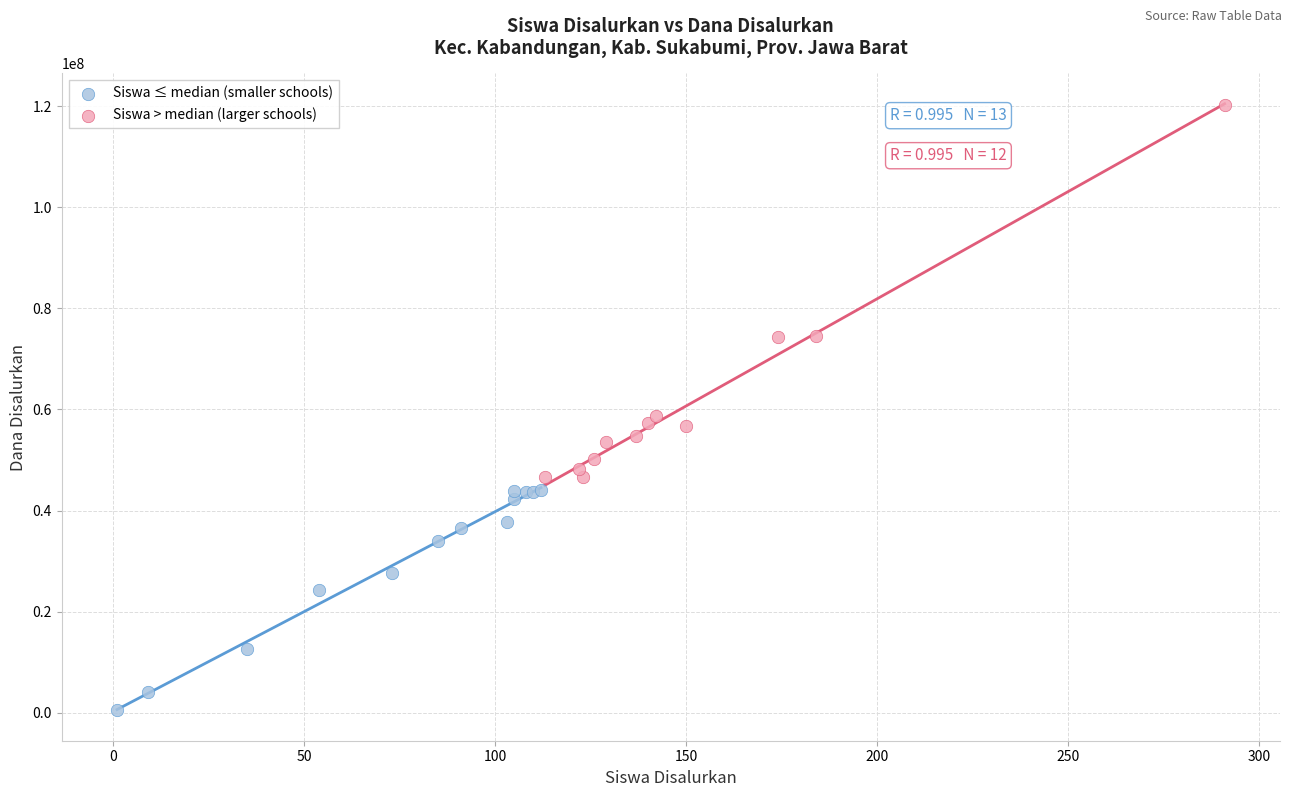

Which series reaches the maximum Y coordinate?

Siswa > median (larger schools)